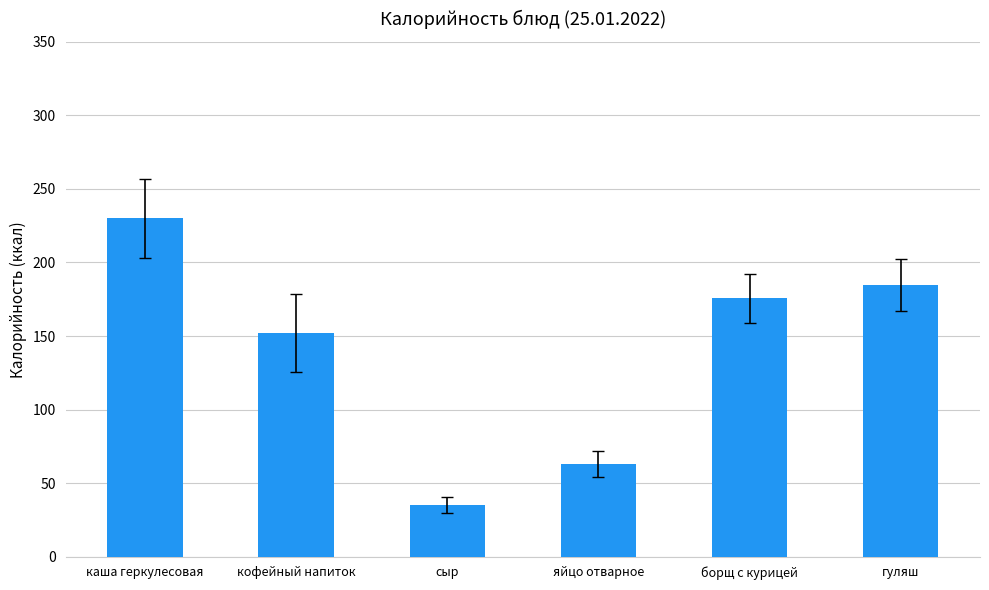

At which category does the chart reach its minimum across all series?

сыр